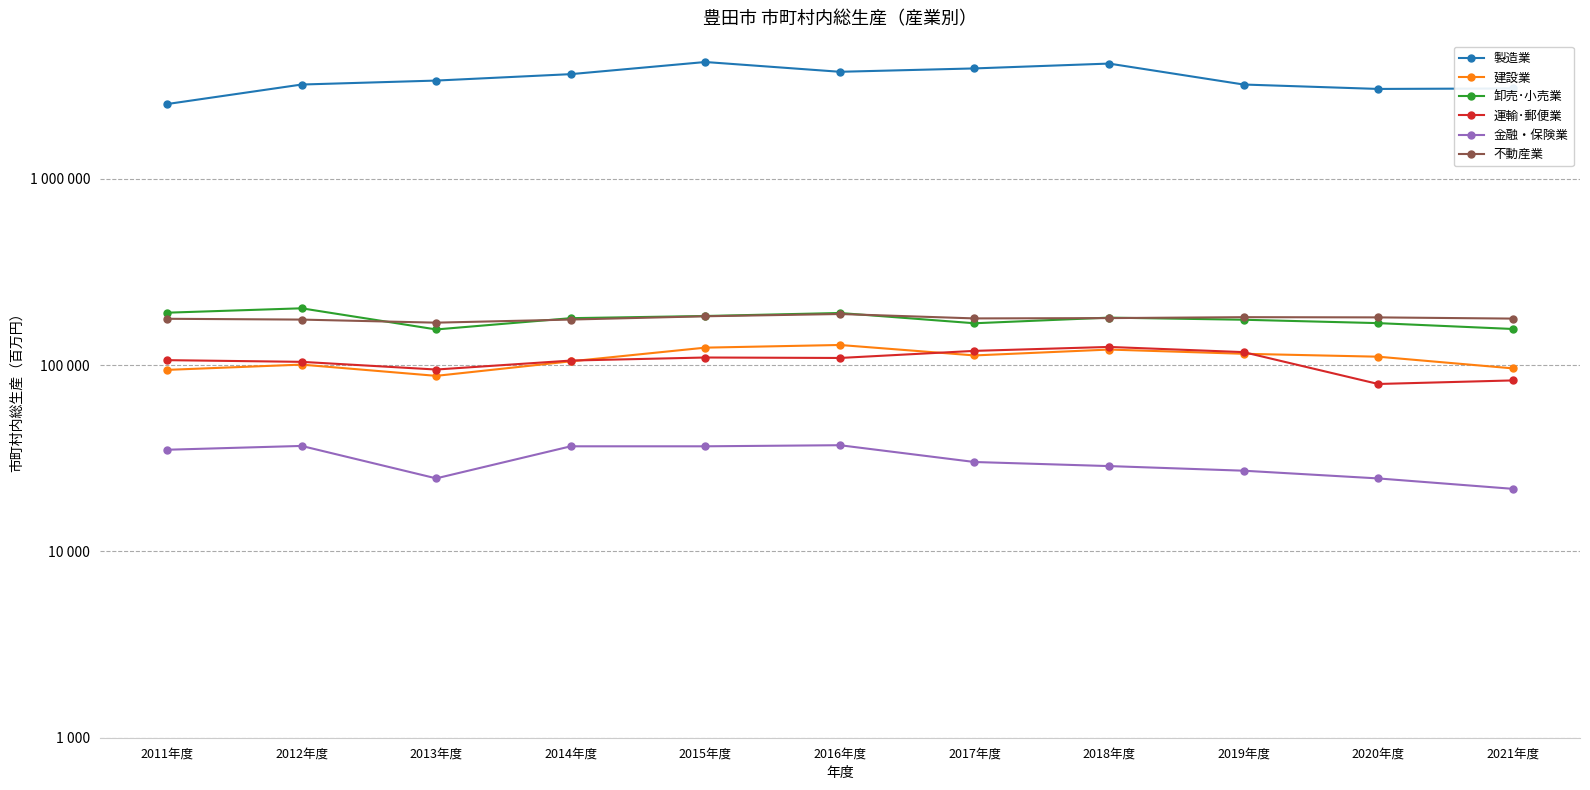

At which category is the sum across all series the highest?

2015年度